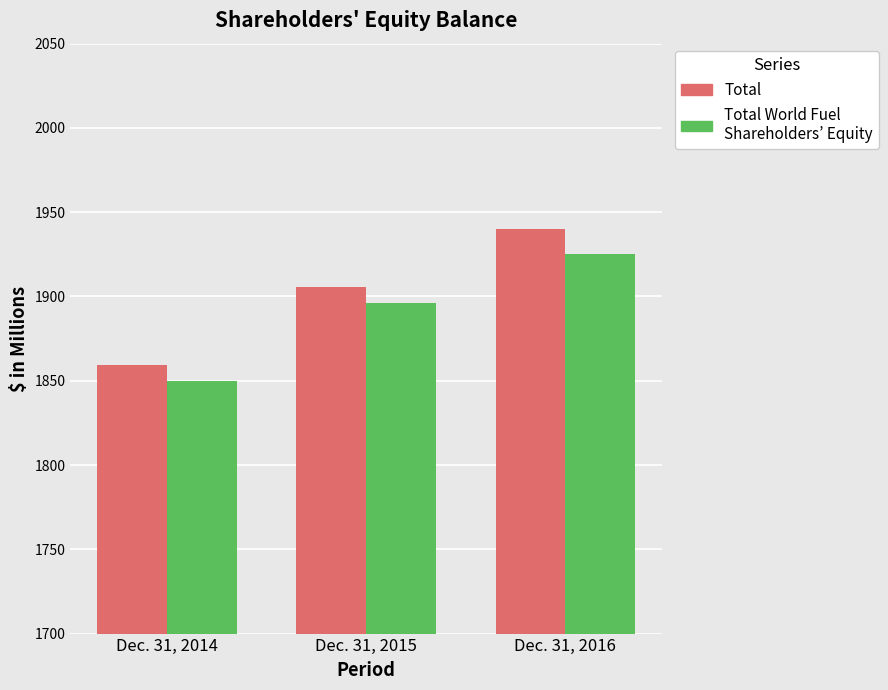

What is the value of the Total World Fuel Shareholders’ Equity bar at the 2nd from the left?

1895.9